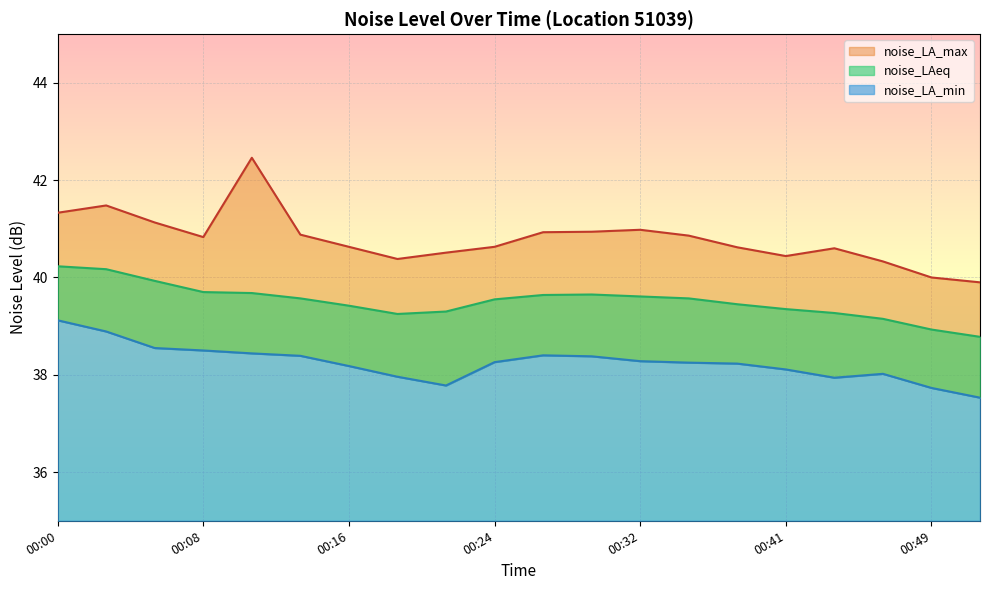

What is the difference between the noise_LAeq values at 00:41 and 00:19?

0.1